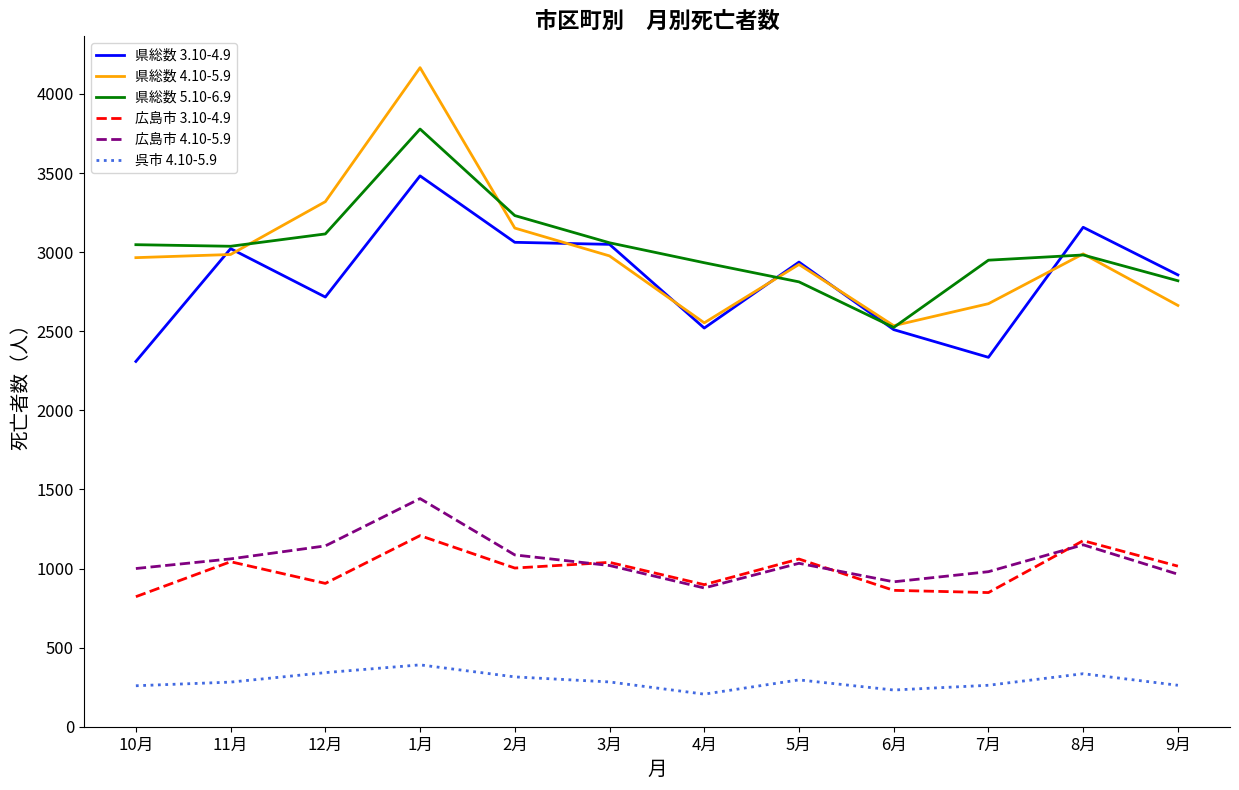

How many lines are shown in the chart?

6